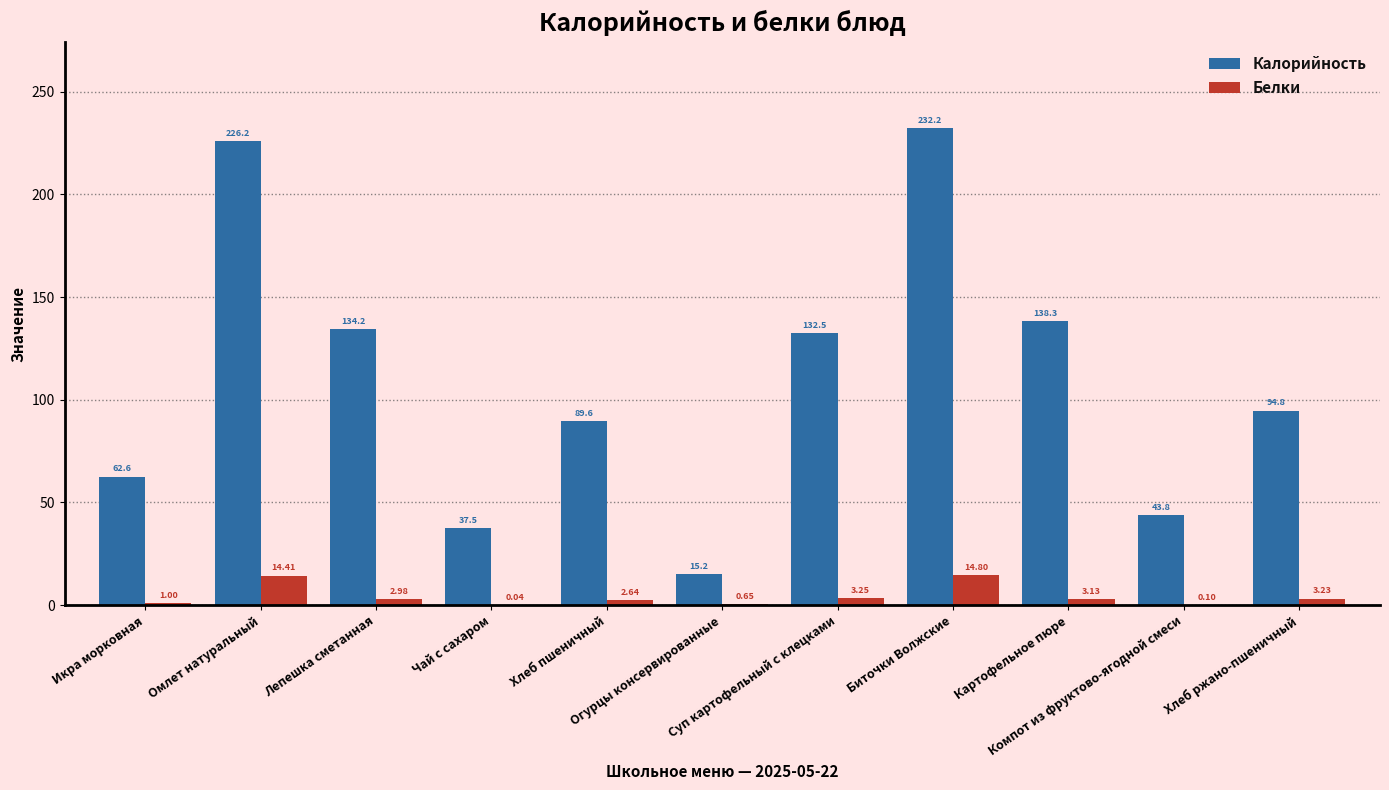

The value of Белки at Омлет натуральный is 5.1. True or false?

False